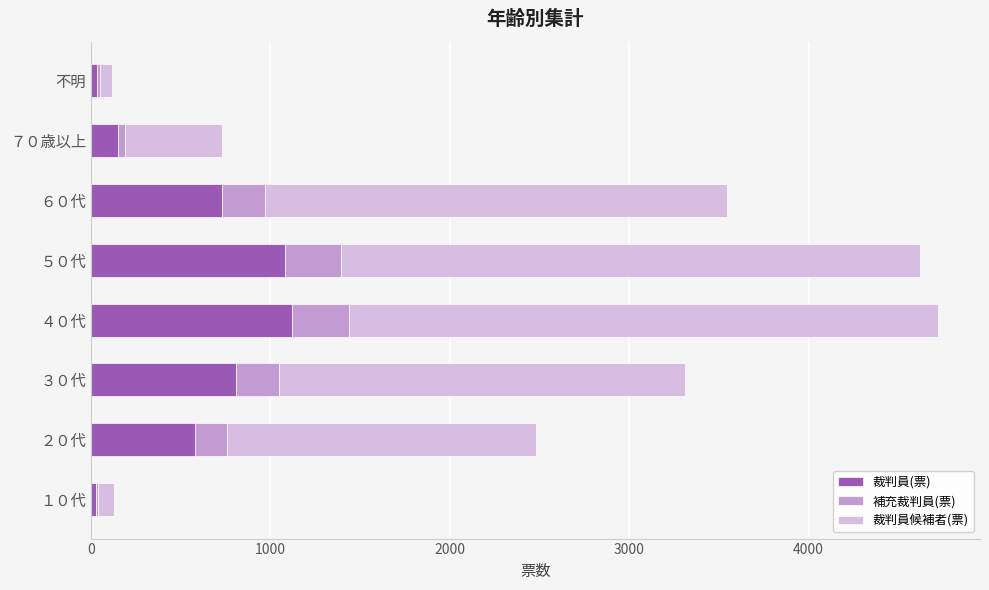

What is the sum of all 裁判員(票) values?

4525